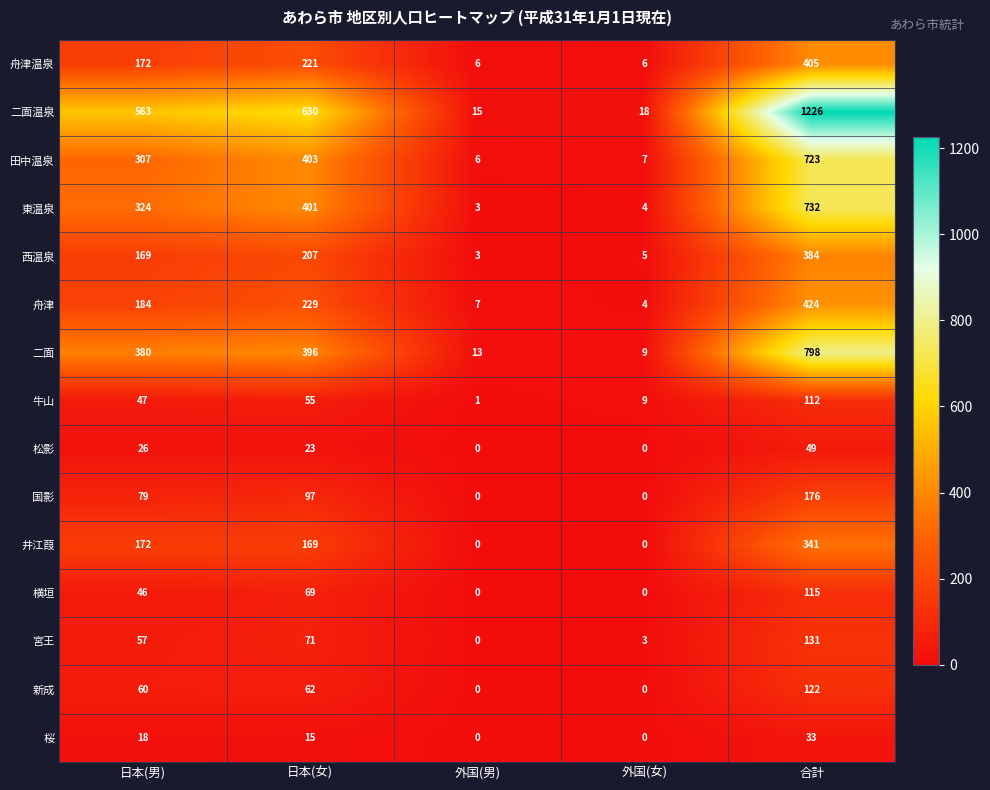

What is the difference between the maximum and minimum values in the 西温泉 series?

381